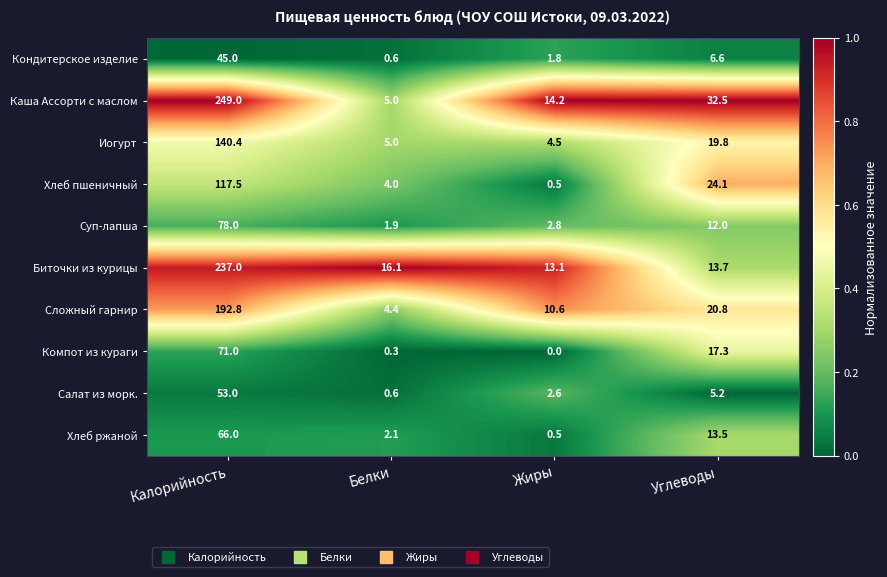

Which series has the widest spread of values?

Каша Ассорти с маслом